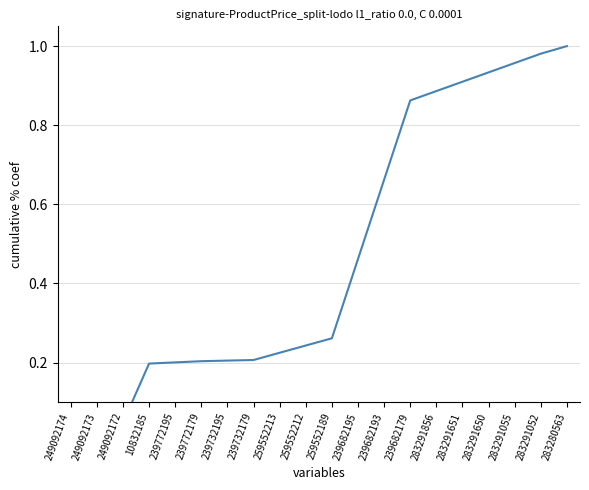

Rank the categories by value from lowest to highest.

249092174, 249092173, 249092172, 10832185, 239772195, 239772179, 239732195, 239732179, 259552213, 259552212, 259552189, 239682195, 239682193, 239682179, 283291856, 283291651, 283291650, 283291055, 283291052, 283280563